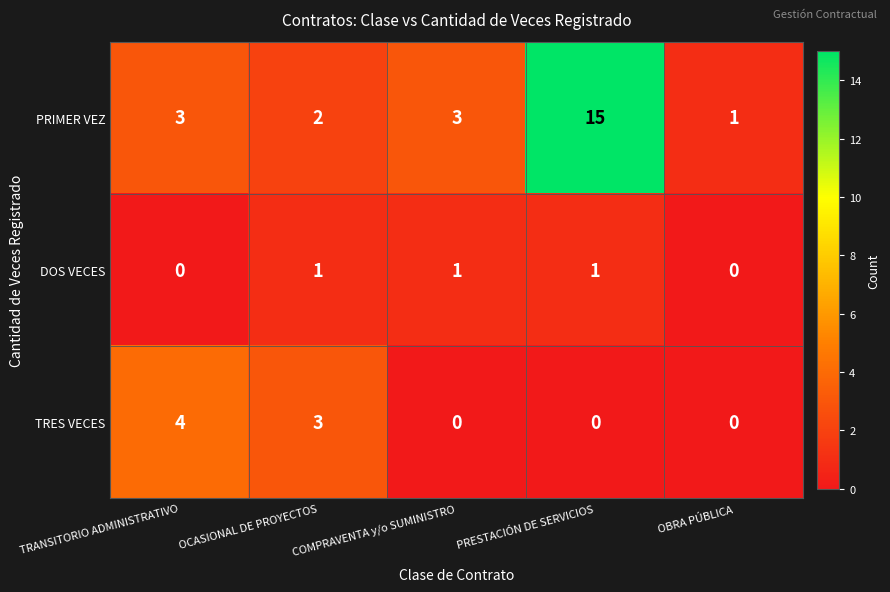

Between OCASIONAL DE PROYECTOS and COMPRAVENTA y/o SUMINISTRO, which series saw the biggest shift?

TRES VECES